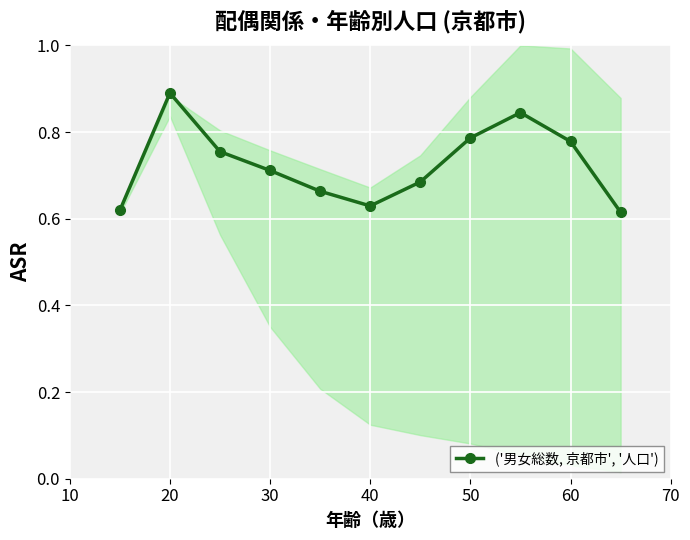

Which category has the highest value across all series?

20